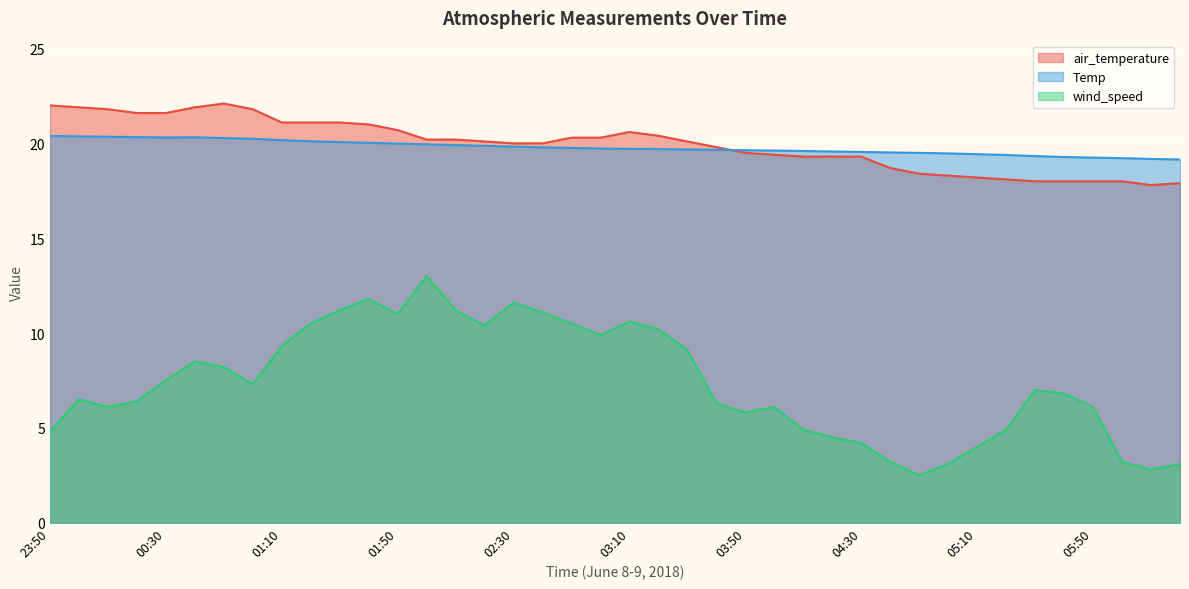

Reading right to left, what are all the values shown in this chart?

air_temperature: 06:20=17.9	06:10=17.8	06:00=18.0	05:50=18.0	05:40=18.0	05:30=18.0	05:20=18.1	05:10=18.2	05:00=18.3	04:50=18.4	04:40=18.7	04:30=19.3	04:20=19.3	04:10=19.3	04:00=19.4	03:50=19.5	03:40=19.8	03:30=20.1	03:20=20.4	03:10=20.6	03:00=20.3	02:50=20.3	02:40=20.0	02:30=20.0	02:20=20.1	02:10=20.2	02:00=20.2	01:50=20.7	01:40=21.0	01:30=21.1	01:20=21.1	01:10=21.1	01:00=21.8	00:50=22.1	00:40=21.9	00:30=21.6	00:20=21.6	00:10=21.8	00:00=21.9	23:50=22.0
Temp: 06:20=19.1	06:10=19.2	06:00=19.2	05:50=19.2	05:40=19.3	05:30=19.3	05:20=19.4	05:10=19.4	05:00=19.5	04:50=19.5	04:40=19.5	04:30=19.6	04:20=19.6	04:10=19.6	04:00=19.6	03:50=19.6	03:40=19.7	03:30=19.7	03:20=19.7	03:10=19.7	03:00=19.7	02:50=19.8	02:40=19.8	02:30=19.8	02:20=19.9	02:10=19.9	02:00=19.9	01:50=20.0	01:40=20.0	01:30=20.1	01:20=20.1	01:10=20.2	01:00=20.2	00:50=20.3	00:40=20.3	00:30=20.3	00:20=20.3	00:10=20.4	00:00=20.4	23:50=20.4
wind_speed: 06:20=3.1	06:10=2.8	06:00=3.2	05:50=6.1	05:40=6.8	05:30=7.0	05:20=4.9	05:10=4.0	05:00=3.1	04:50=2.5	04:40=3.2	04:30=4.2	04:20=4.5	04:10=4.9	04:00=6.1	03:50=5.8	03:40=6.3	03:30=9.1	03:20=10.2	03:10=10.6	03:00=9.9	02:50=10.5	02:40=11.1	02:30=11.6	02:20=10.4	02:10=11.2	02:00=13.0	01:50=11.0	01:40=11.8	01:30=11.2	01:20=10.5	01:10=9.3	01:00=7.3	00:50=8.2	00:40=8.5	00:30=7.5	00:20=6.4	00:10=6.1	00:00=6.5	23:50=4.8